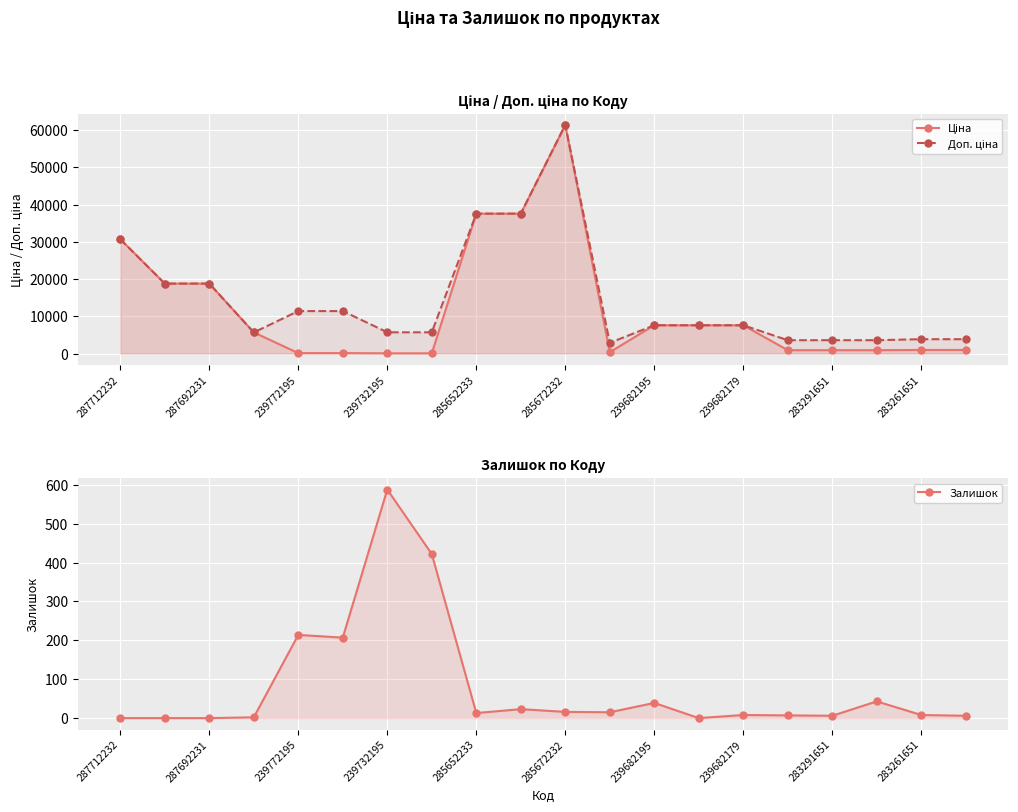

What is the value of the Доп. ціна point at the 18th from the left?

3583.6